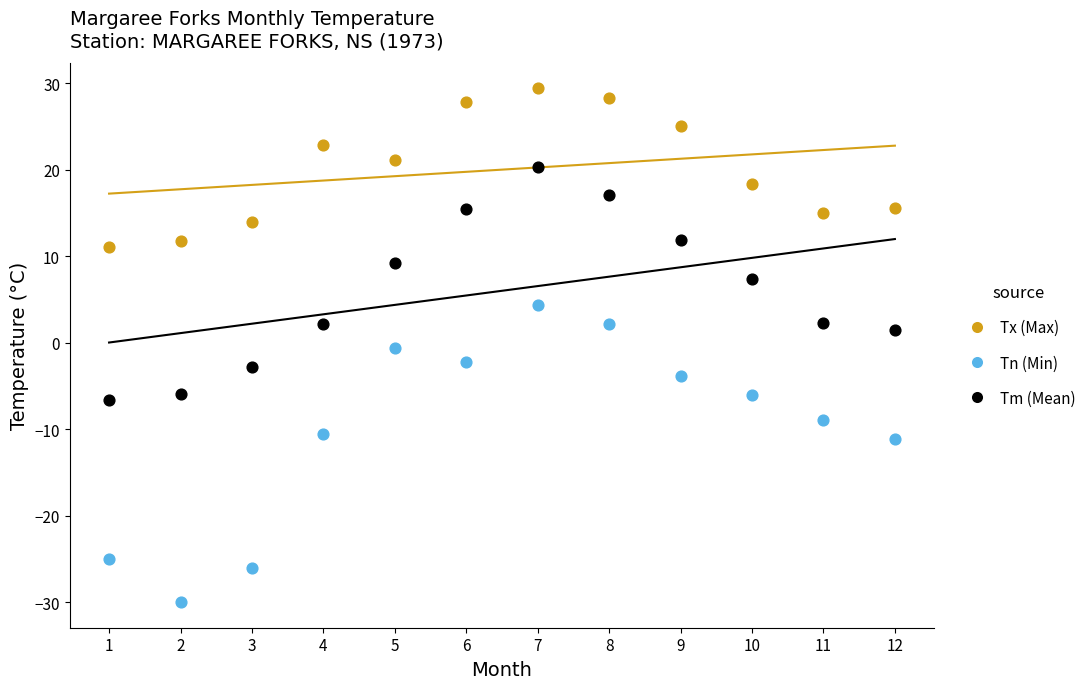

Which series has the largest Y range (max minus min)?

Tn (Min)